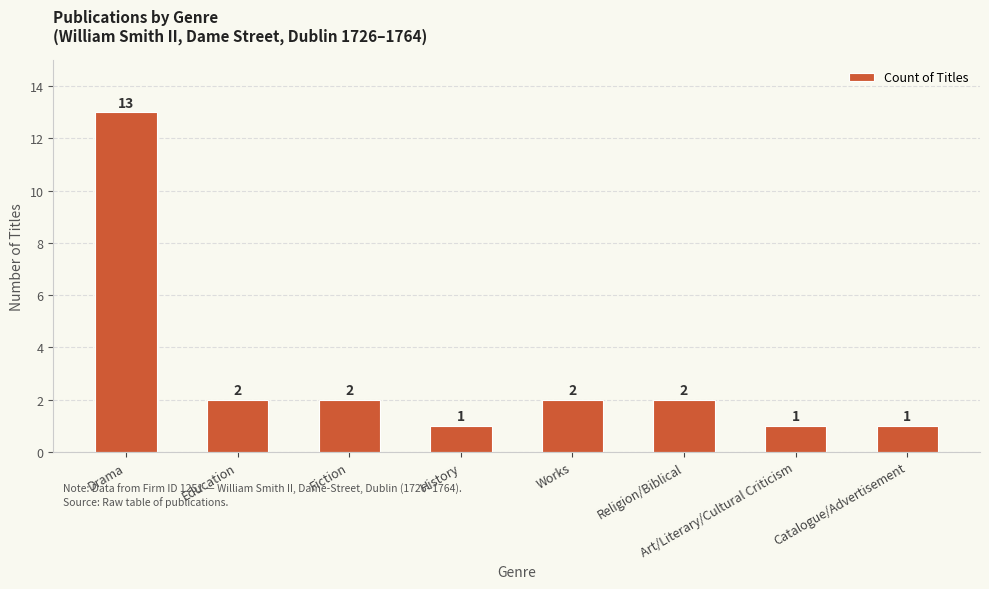

What is the label of the 4th bar from the left?

History